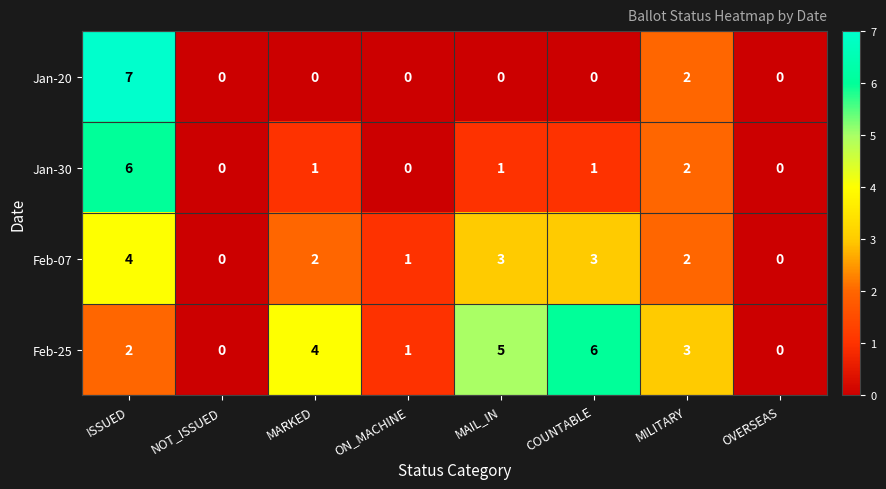

Is it true that Feb-07 equals 3 at MILITARY?

False